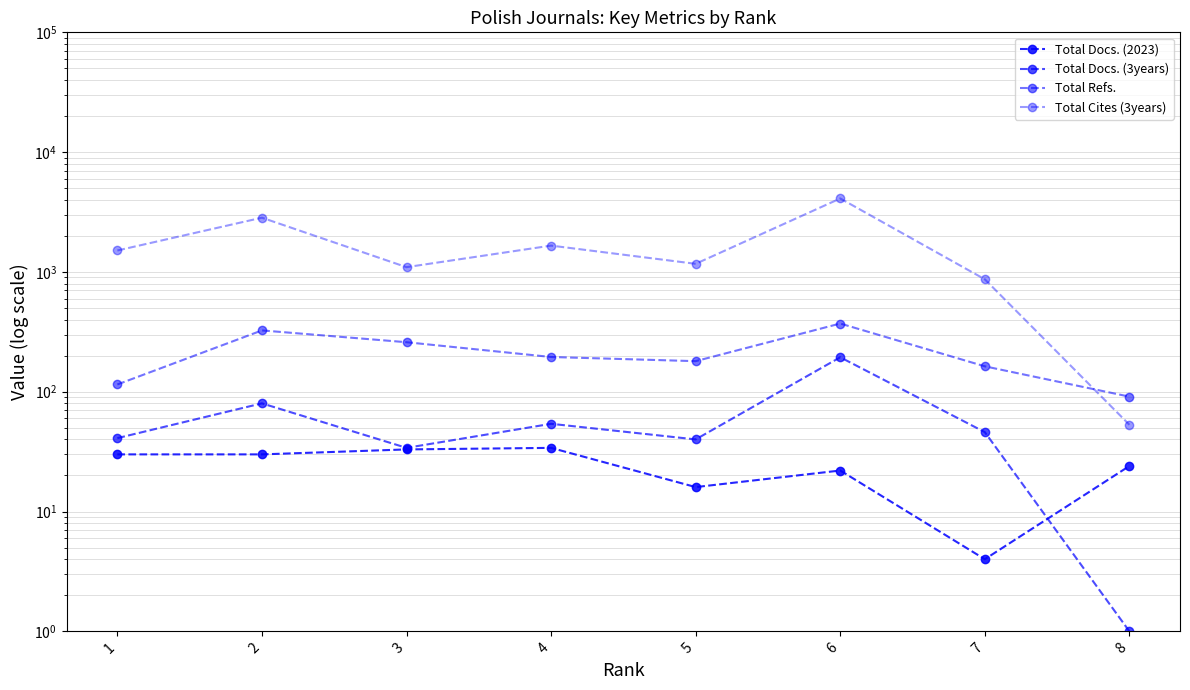

At which category does the chart reach its minimum across all series?

8